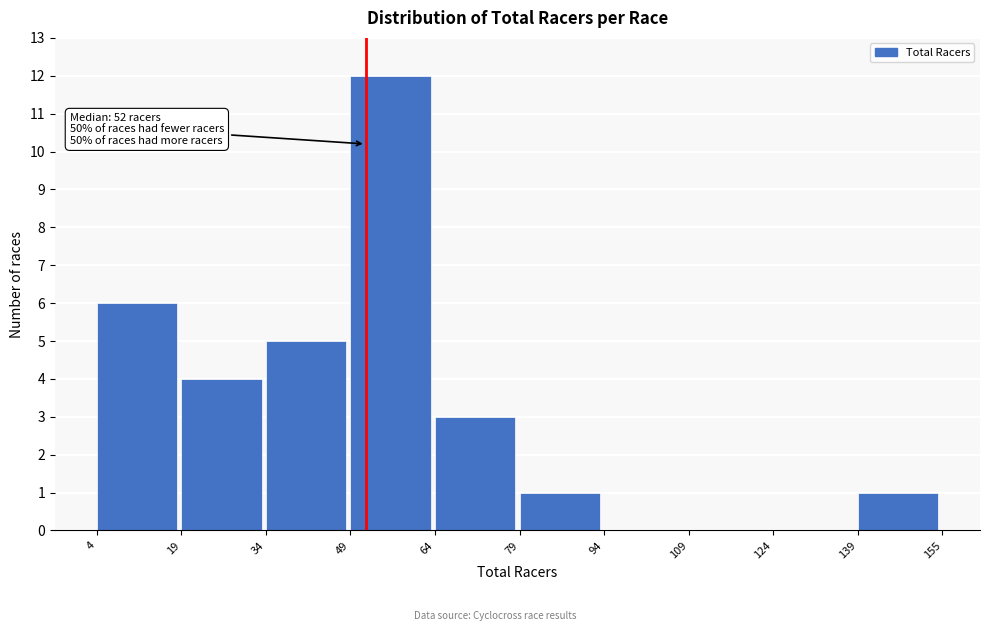

Which range on the x-axis has the tallest bar?

49 to 64